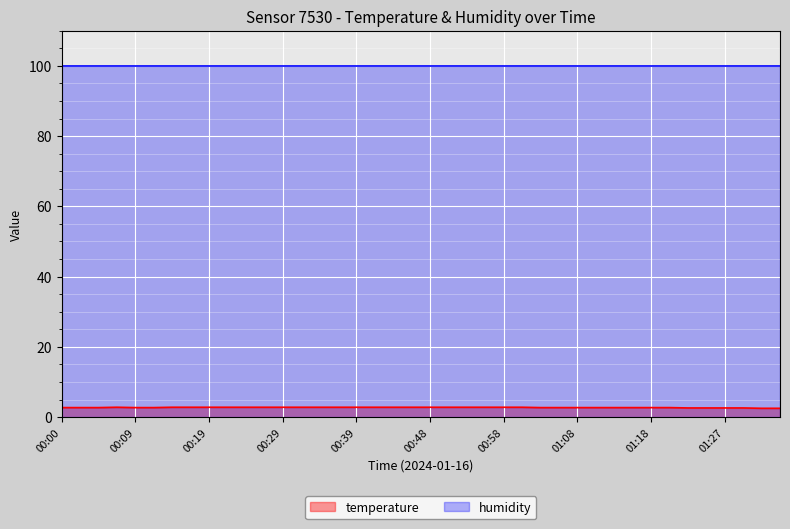

Does the chart display data point markers on the line(s)?

No